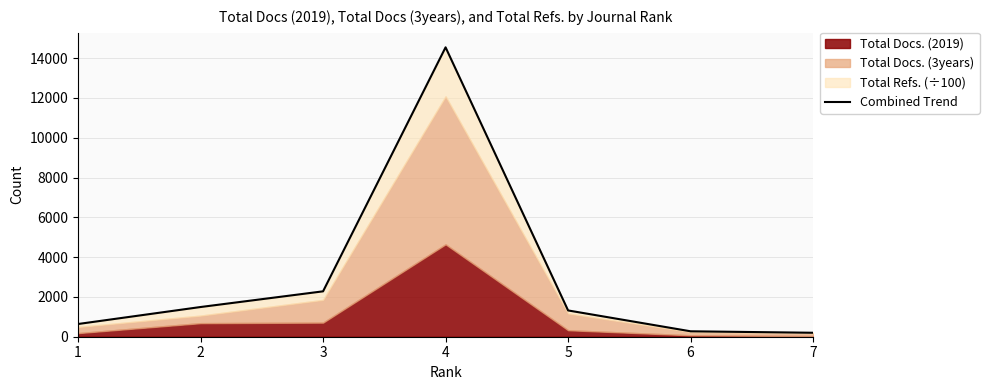

Reading left to right, transcribe all the data shown in this chart.

638.8	1492.7	2281.3	14544.3	1320.9	272.6	199.0